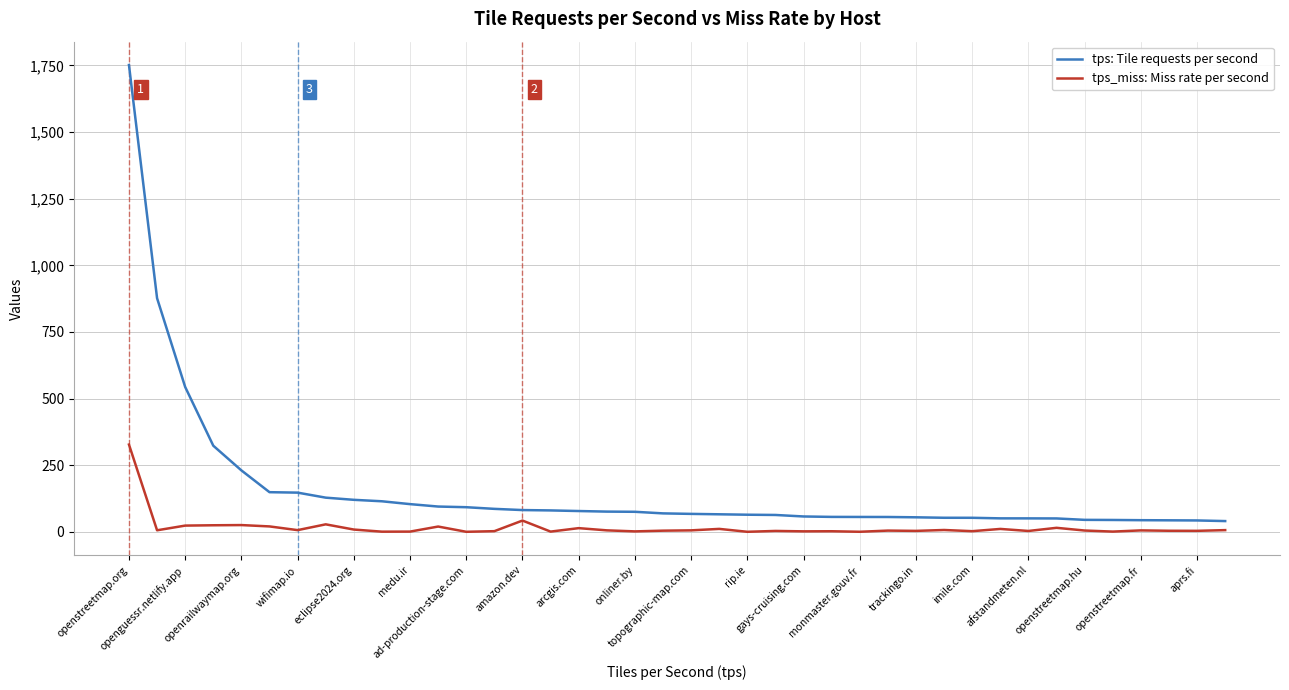

Which series has the widest spread of values?

tps: Tile requests per second